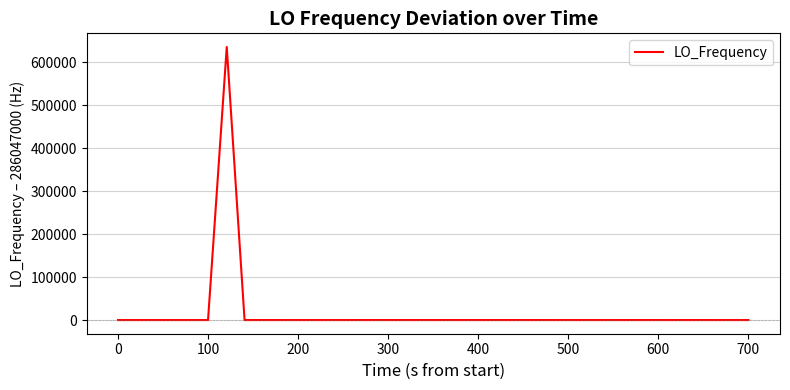

Count the number of categories in the chart.

40